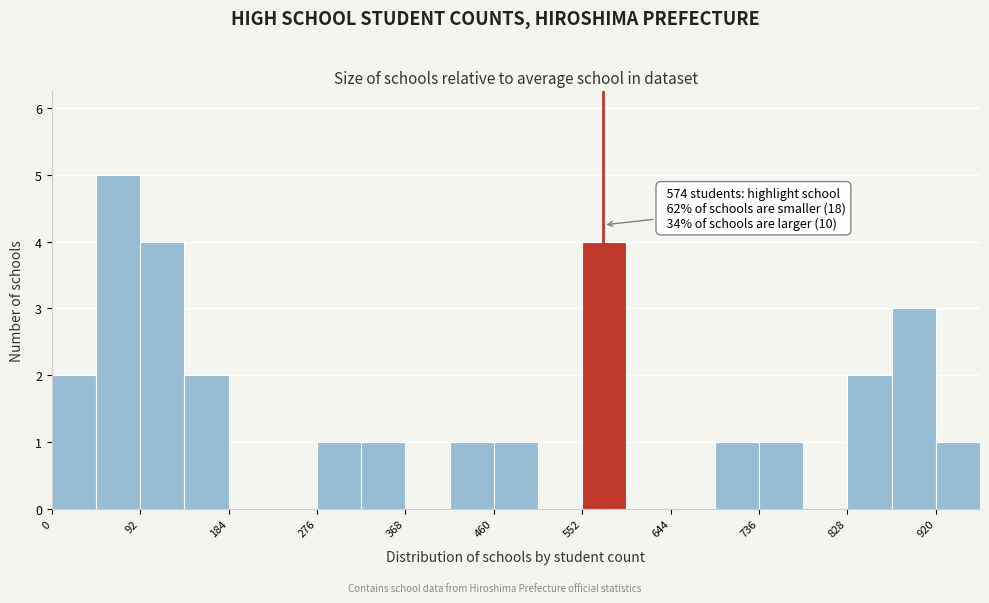

Which range on the x-axis has the tallest bar?

46 to 92